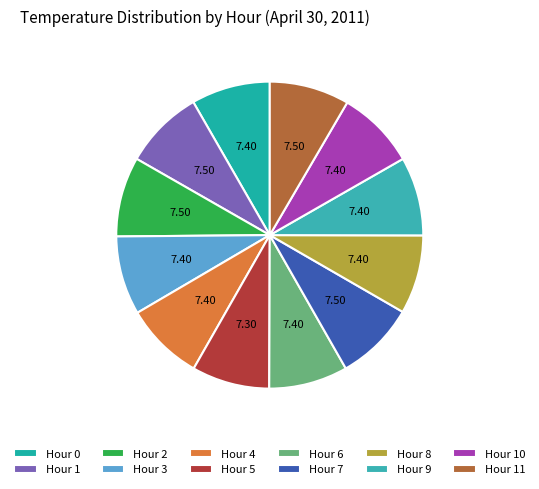

What is the total percentage of Hour 8 and Hour 7?

16.6%